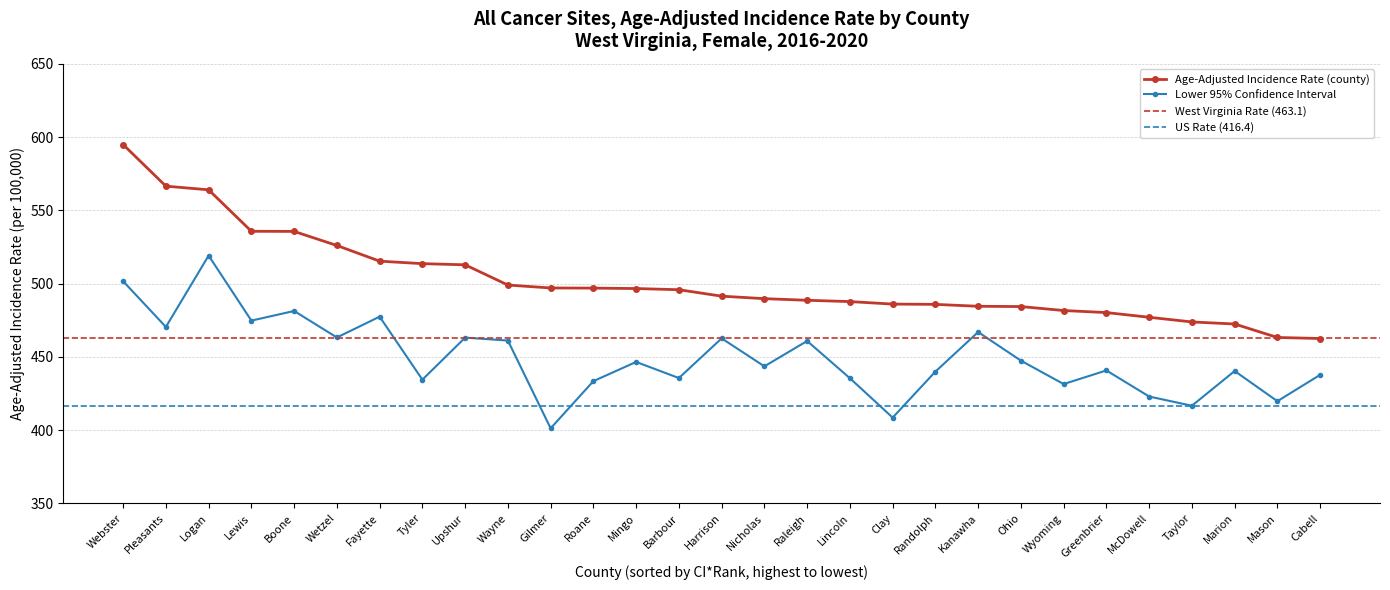

True or false: Lower 95% Confidence Interval has more than 1 interior local peaks.

True